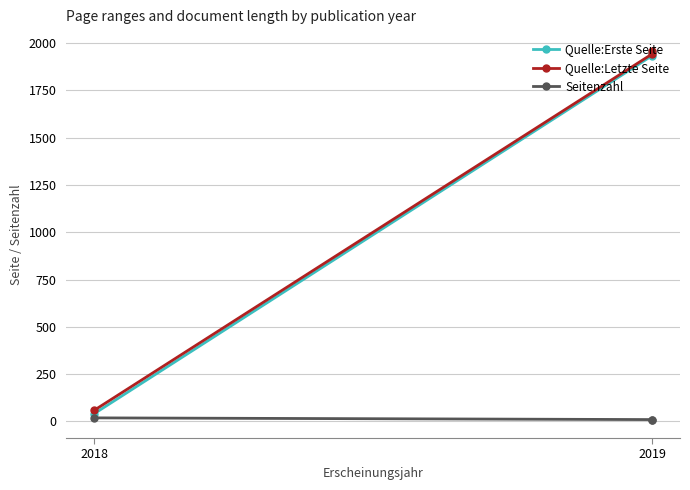

At which label does Seitenzahl reach its peak?

2018